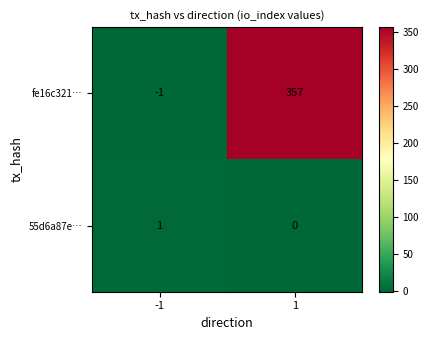

How many distinct data groups are displayed?

2